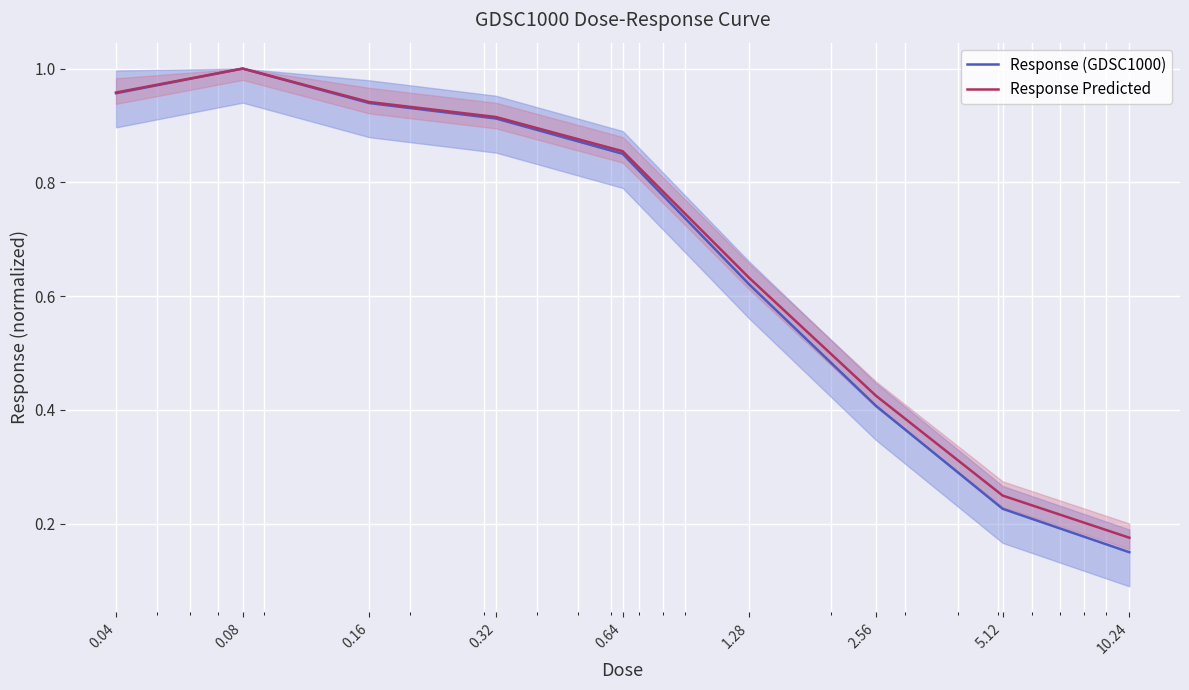

What value does the Response (GDSC1000) series have at 0.64?

0.9